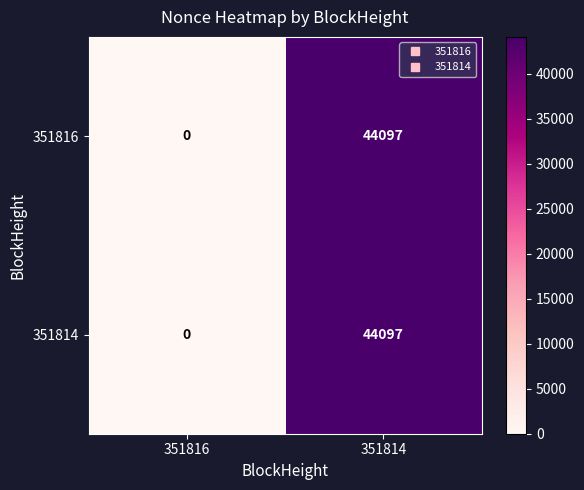

How many values in 351816 are above zero?

1